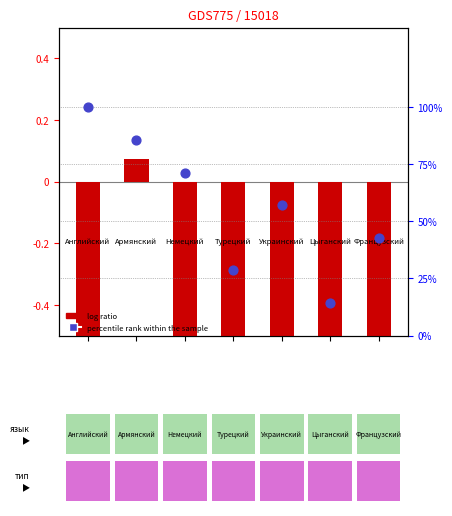

Which series reaches the minimum Y coordinate?

log ratio